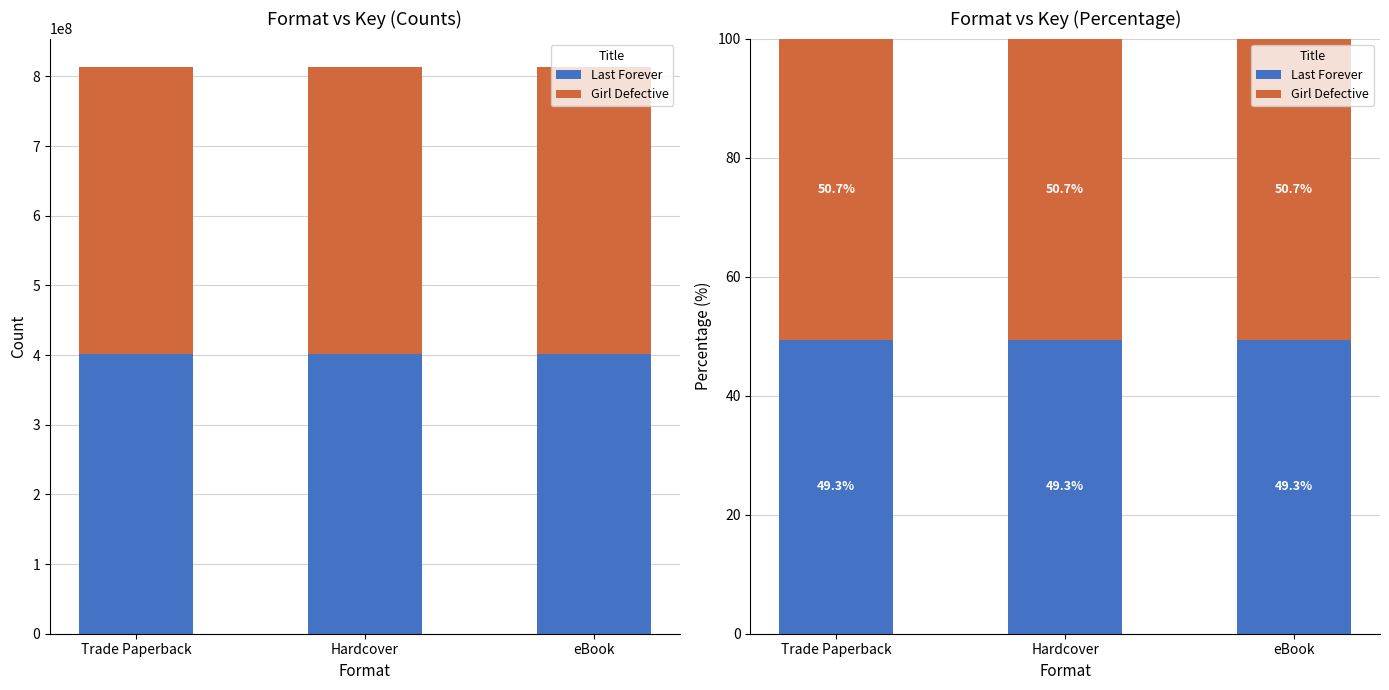

What is the label of the 2nd bar from the right?

Hardcover